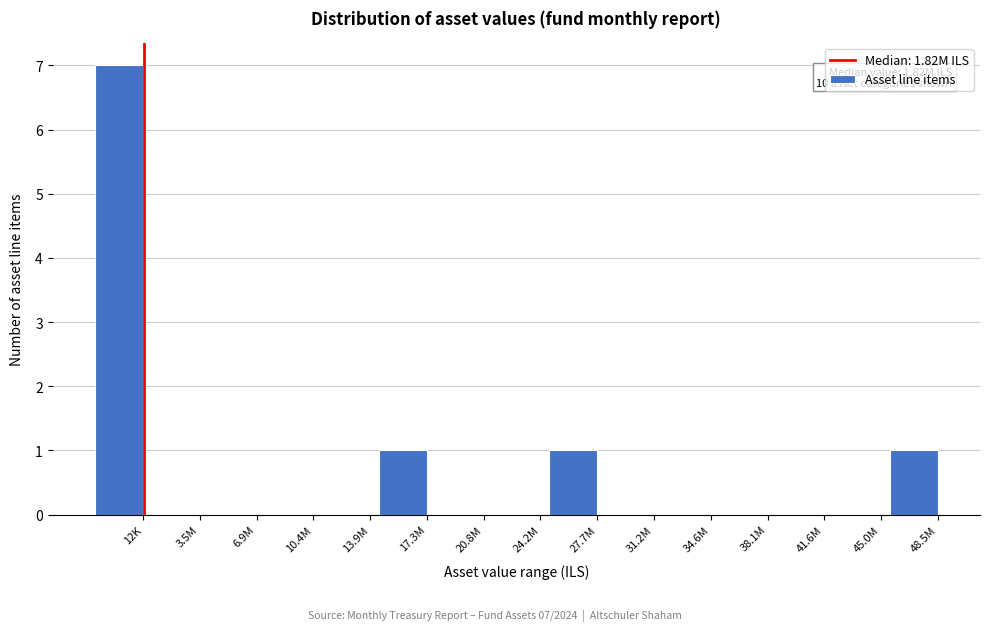

Reading right to left, what are all the values shown in this chart?

48.5M=1	45.0M=0	41.6M=0	38.1M=0	34.6M=0	31.2M=0	27.7M=1	24.2M=0	20.8M=0	17.3M=1	13.9M=0	10.4M=0	6.9M=0	3.5M=0	12K=7